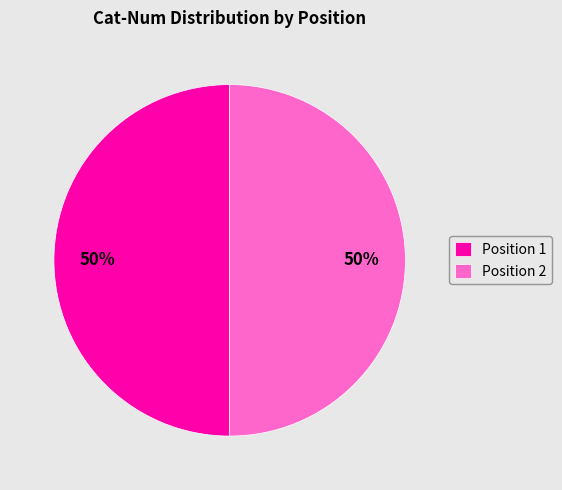

To the nearest percent, what is the average slice percentage?

50%